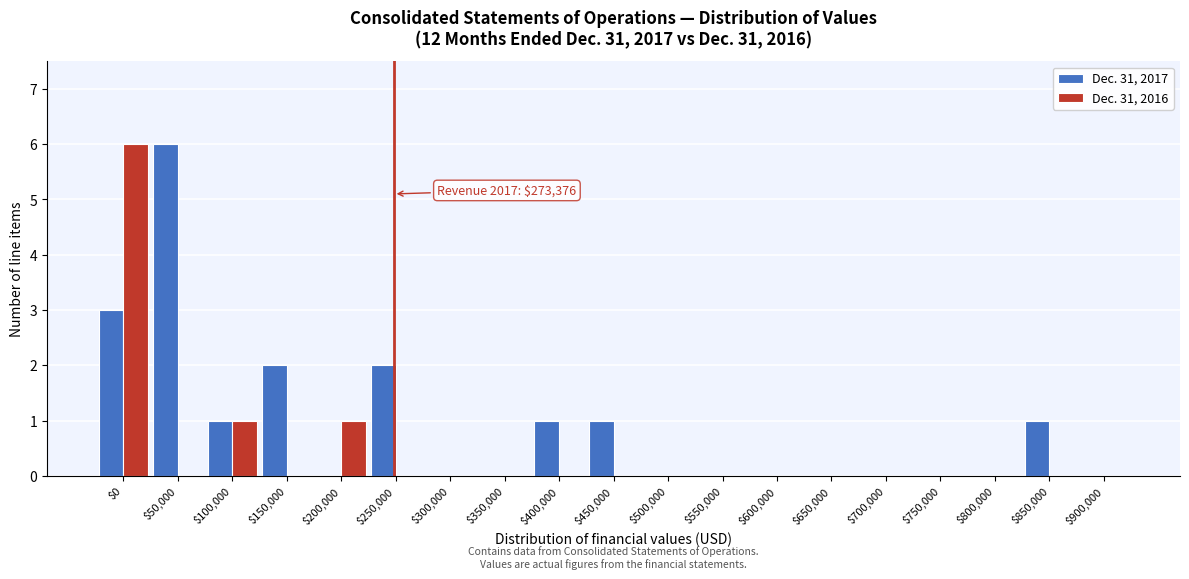

The Dec. 31, 2017 series shows 3 at $0. True or false?

True